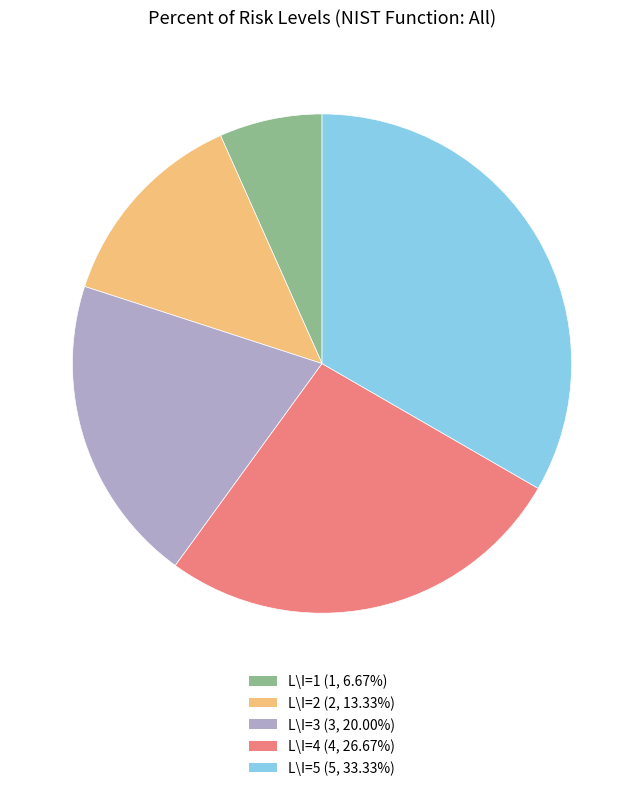

Which has a higher value, L\I=2 or L\I=4?

L\I=4